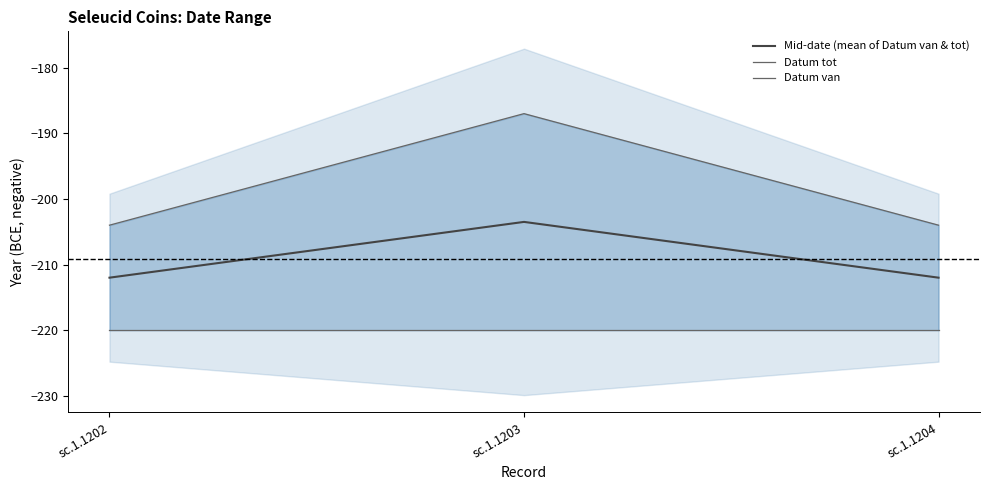

Reading left to right, list all the values displayed in this chart.

Mid-date (mean of Datum van & tot): -212.0	-203.5	-212.0
Datum tot: -204.0	-187.0	-204.0
Datum van: -220.0	-220.0	-220.0